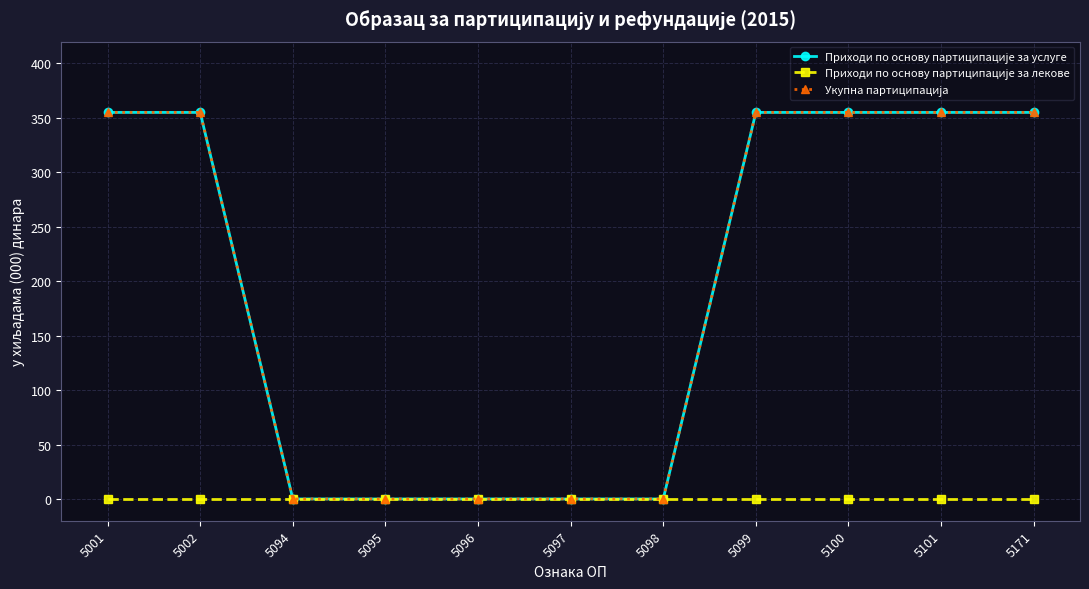

Does the chart have visible grid lines?

Yes